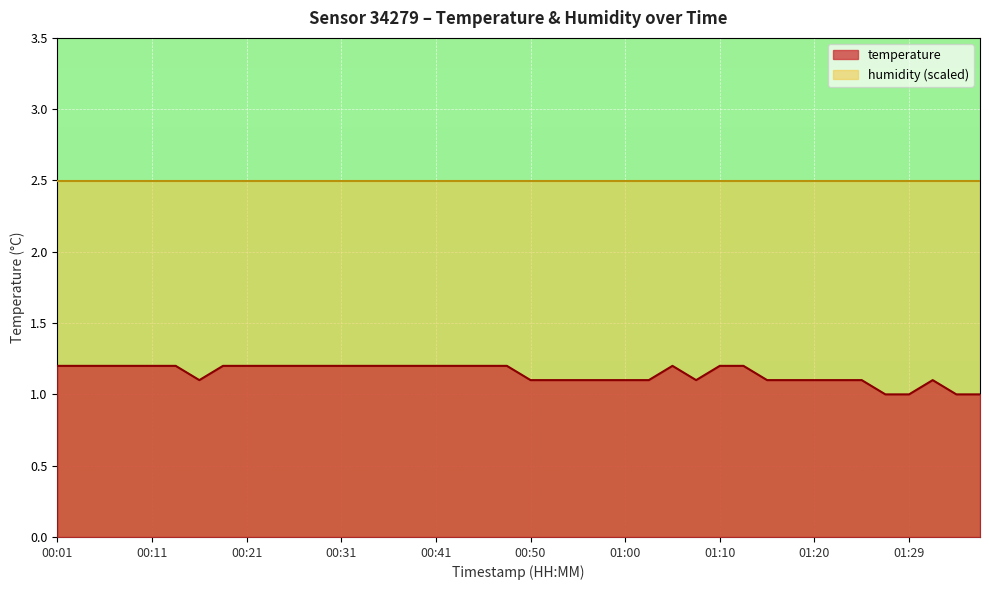

Reading right to left, extract all data points from this chart.

1.0	1.0	1.1	1.0	1.0	1.1	1.1	1.1	1.1	1.1	1.2	1.2	1.1	1.2	1.1	1.1	1.1	1.1	1.1	1.1	1.2	1.2	1.2	1.2	1.2	1.2	1.2	1.2	1.2	1.2	1.2	1.2	1.2	1.1	1.2	1.2	1.2	1.2	1.2	1.2